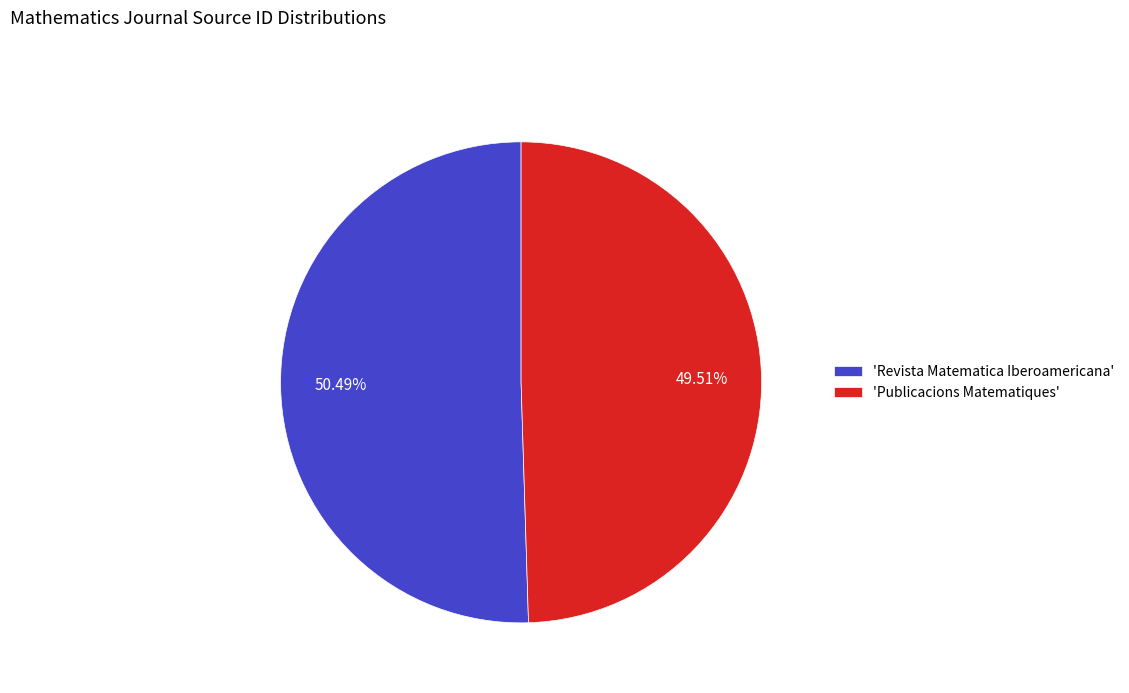

Does any single category account for the majority?

Yes